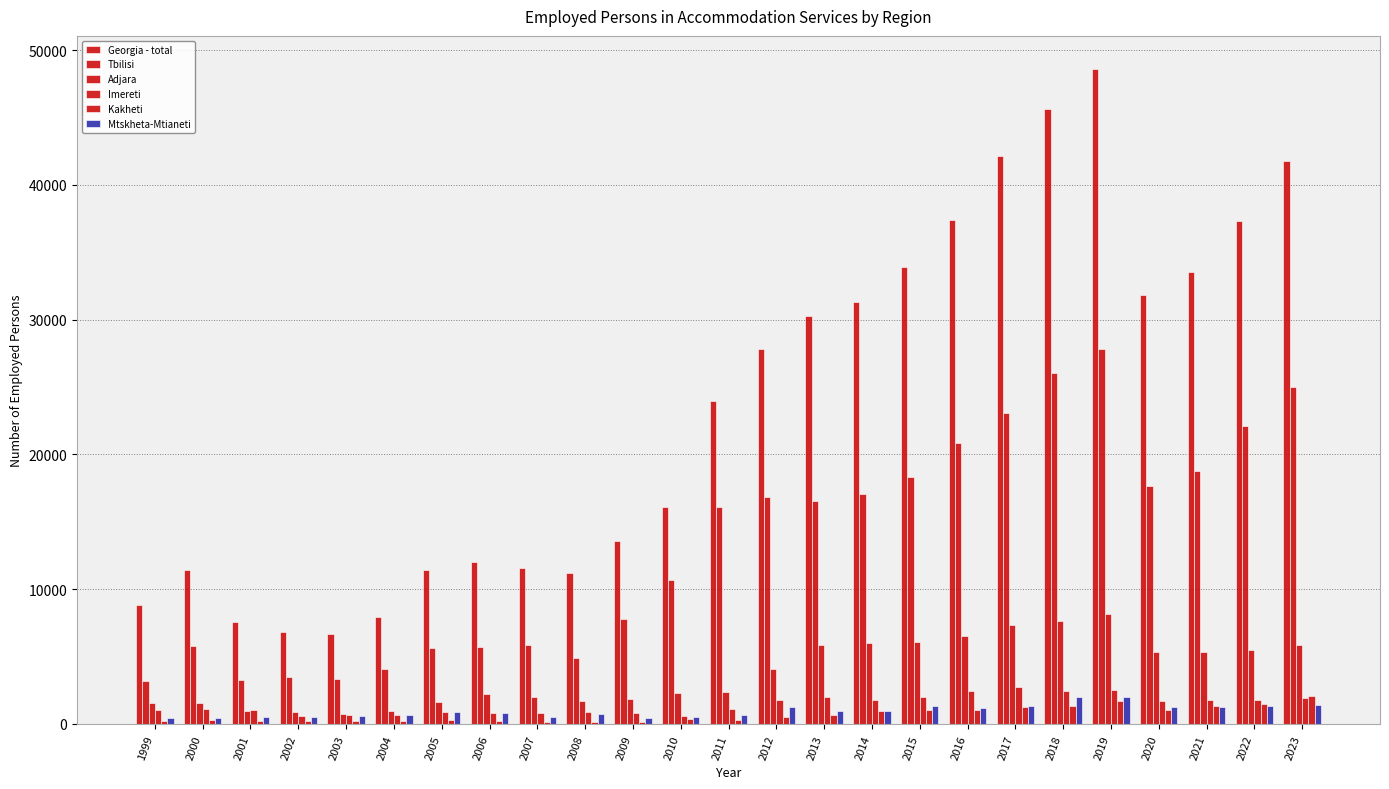

Which series has the largest total across all categories?

Georgia - total